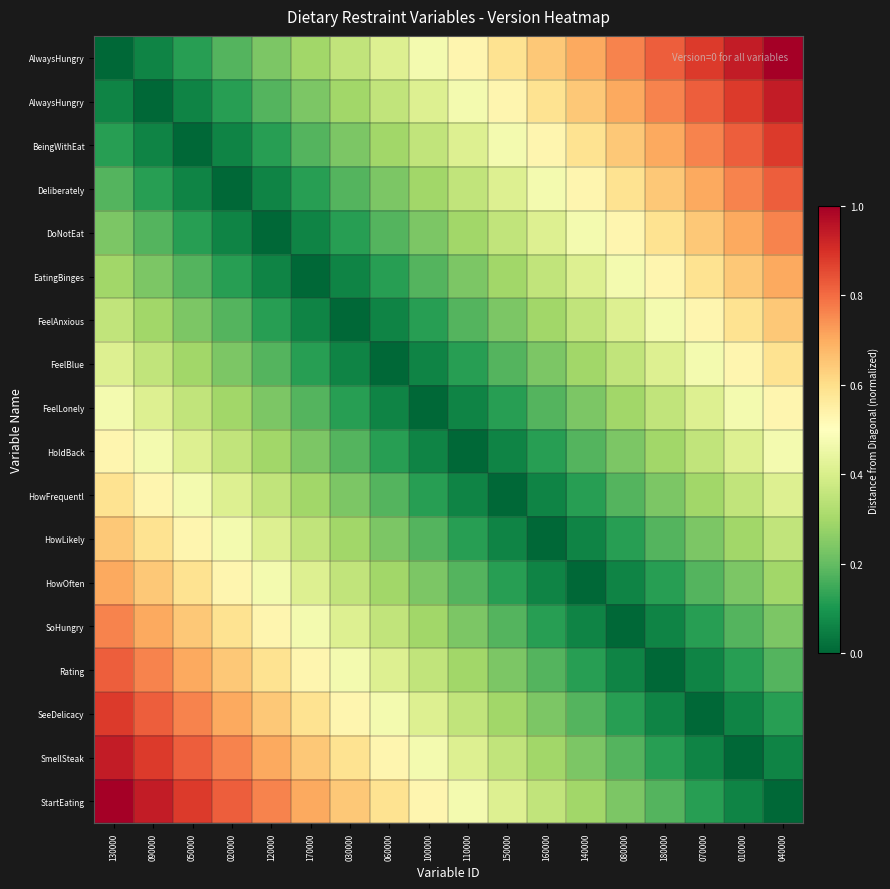

At how many categories does at least one series exceed 0?

18